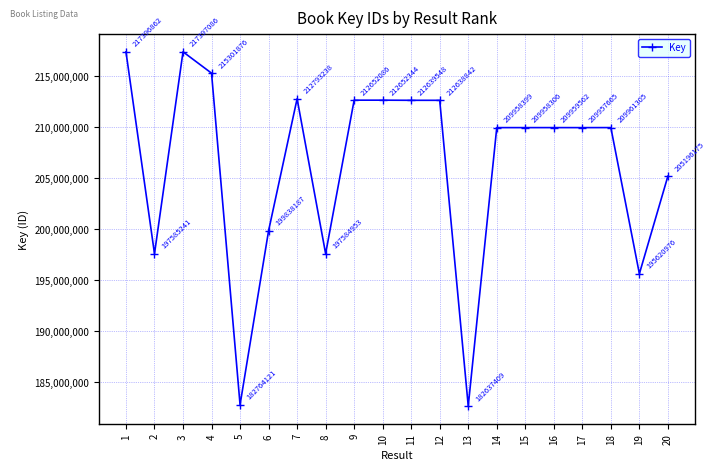

At which label is the value closest to 200017247?

6